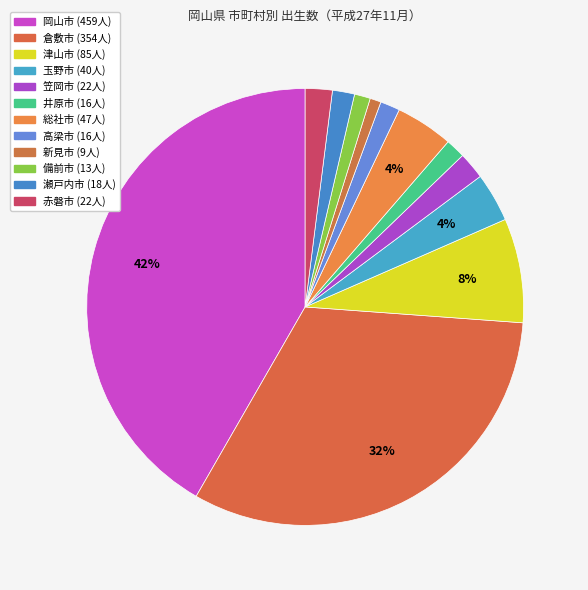

How many segments does this pie chart have?

12